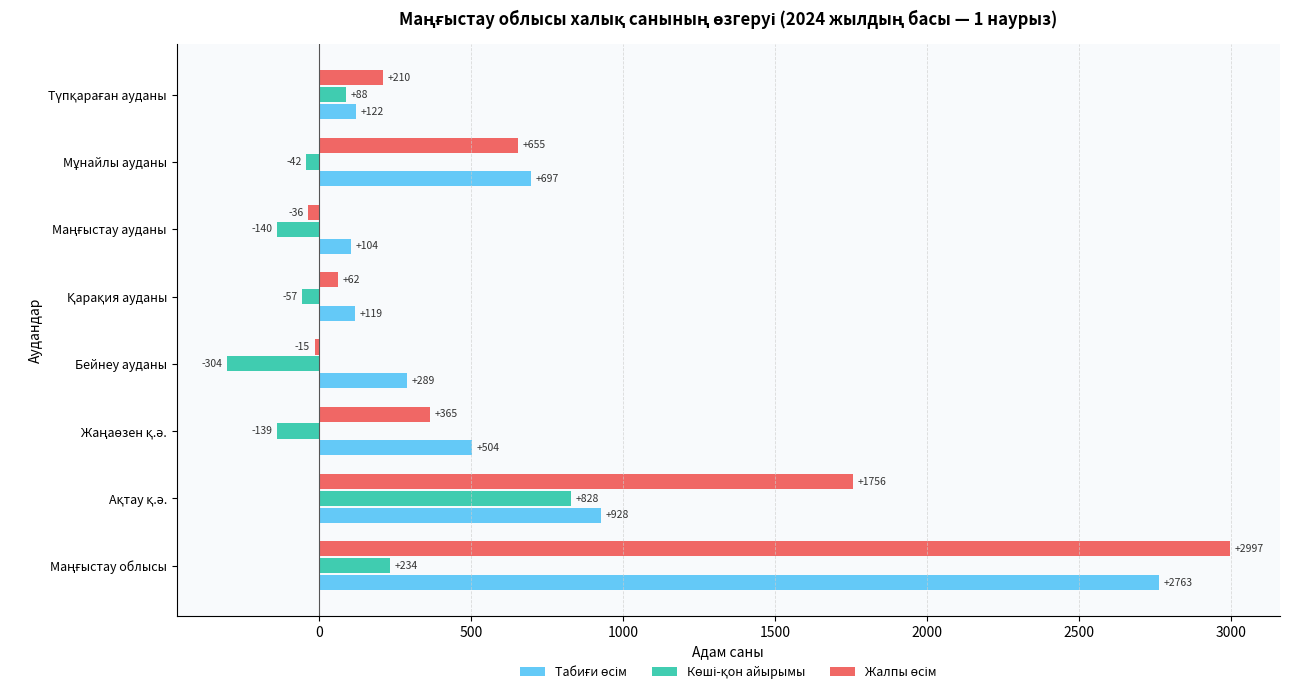

How many data points does each series have?

8